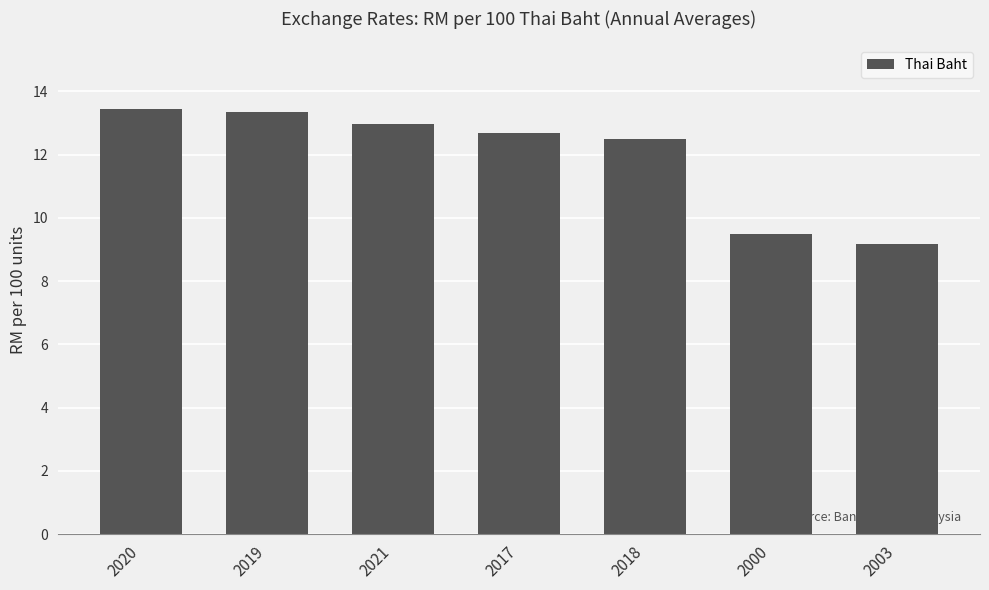

Approximately how many times larger is the value at 2003 compared to 2018?

0.7